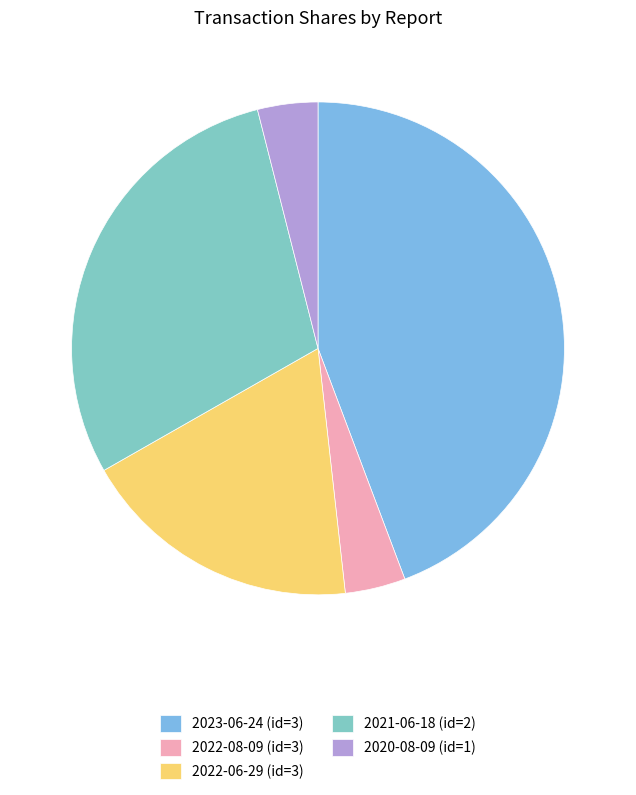

Is there a majority slice in this chart?

No